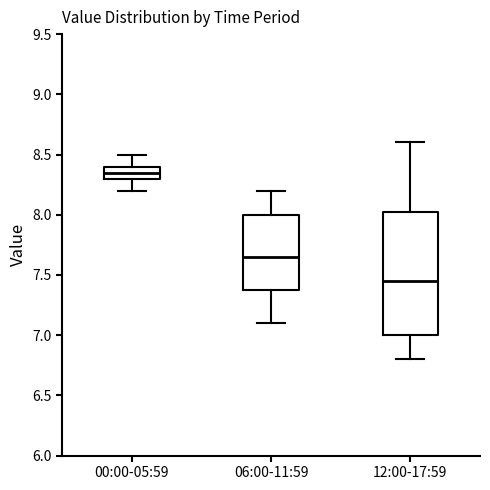

Reading left to right, transcribe this box plot: for each box, give where its median line is, the range the box spans, and where its two whiskers end, as read against the y-axis. The values are not printed on the chart, so give them approximately, as read against the axis.

00:00-05:59: median 8.35, box 8.30 to 8.40, whiskers 8.20 to 8.50
06:00-11:59: median 7.65, box 7.40 to 8.00, whiskers 7.10 to 8.20
12:00-17:59: median 7.45, box 7.00 to 8.05, whiskers 6.80 to 8.60